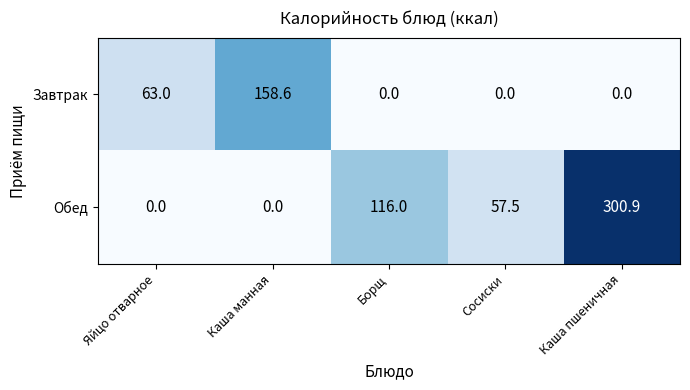

What is the average value of the Обед series?

94.9